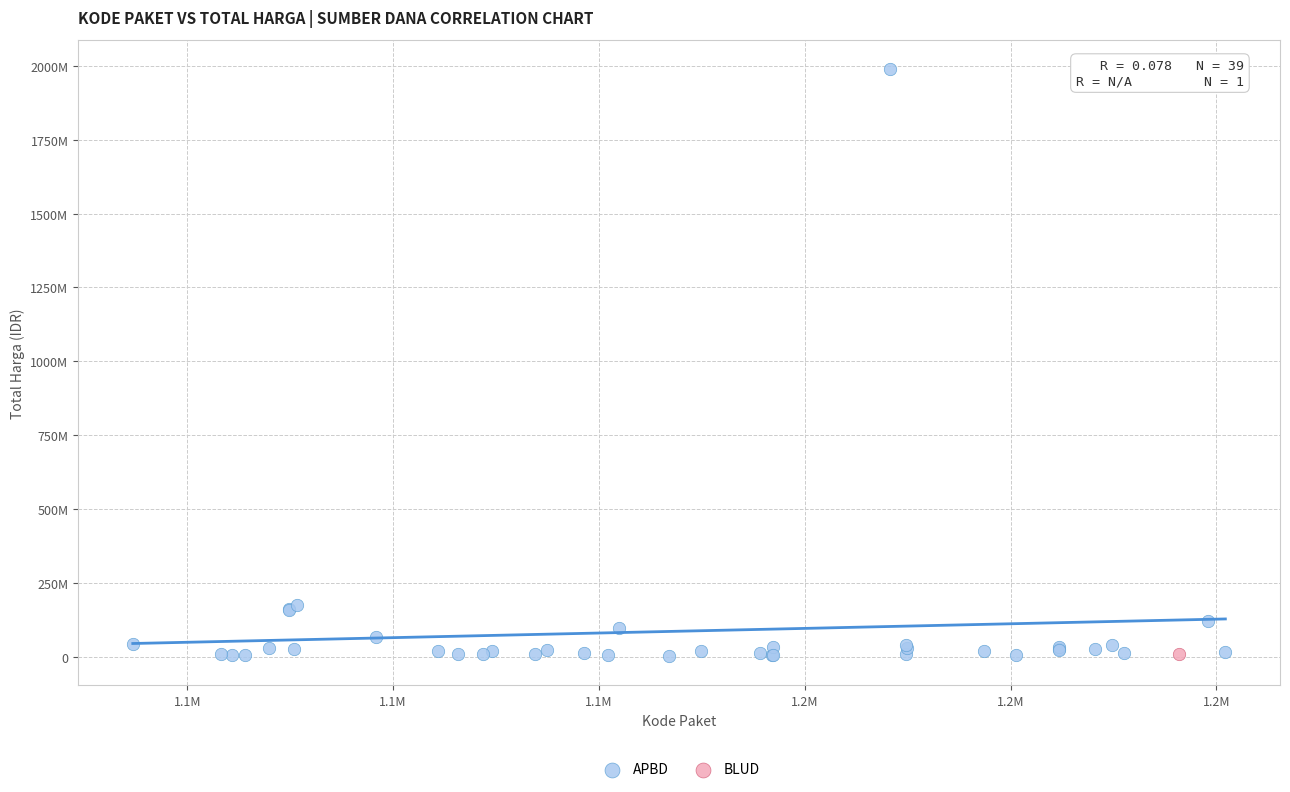

What are all the series names shown in the legend?

APBD, BLUD